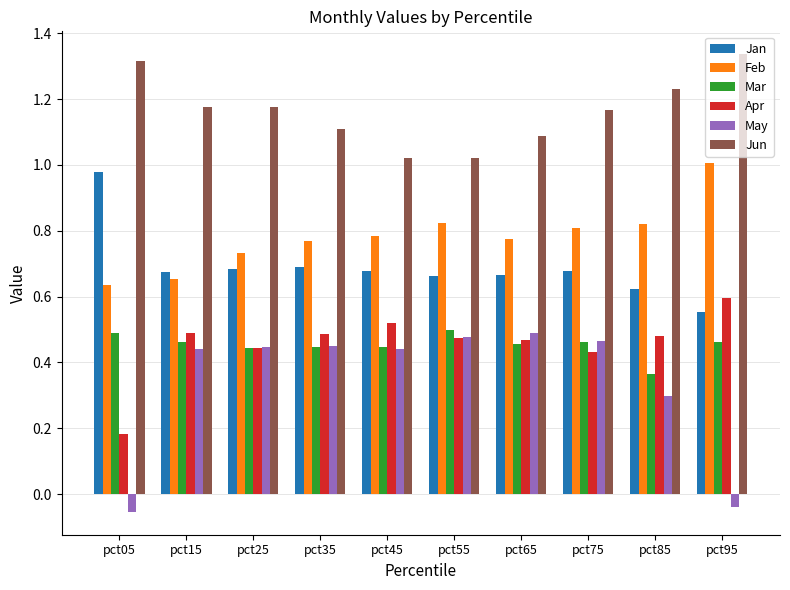

Which series has the widest spread of values?

May